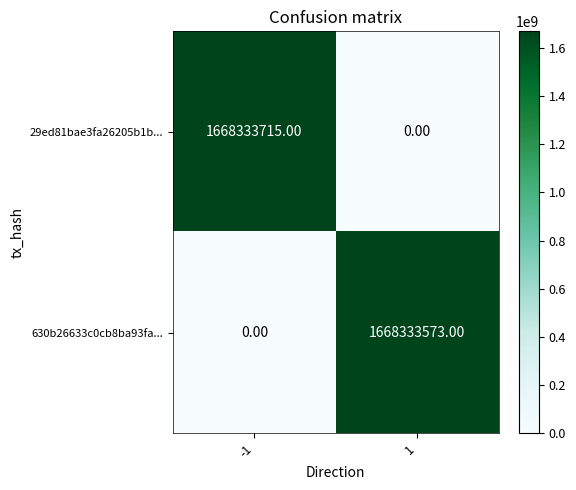

List the series in order of their peak value, highest first.

29ed81bae3fa26205b1b..., 630b26633c0cb8ba93fa...